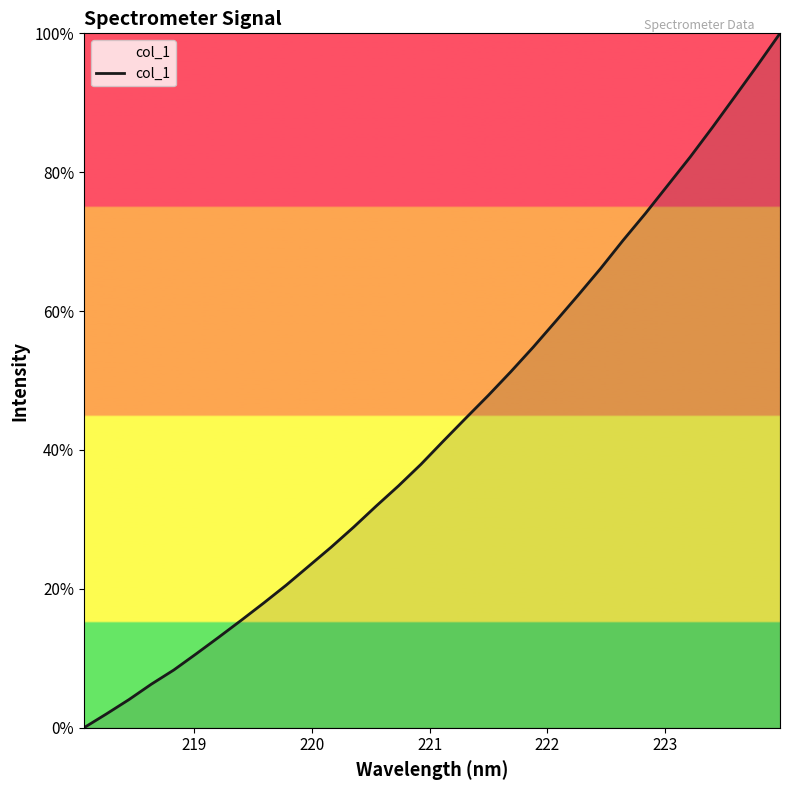

How many lines are shown in the chart?

1